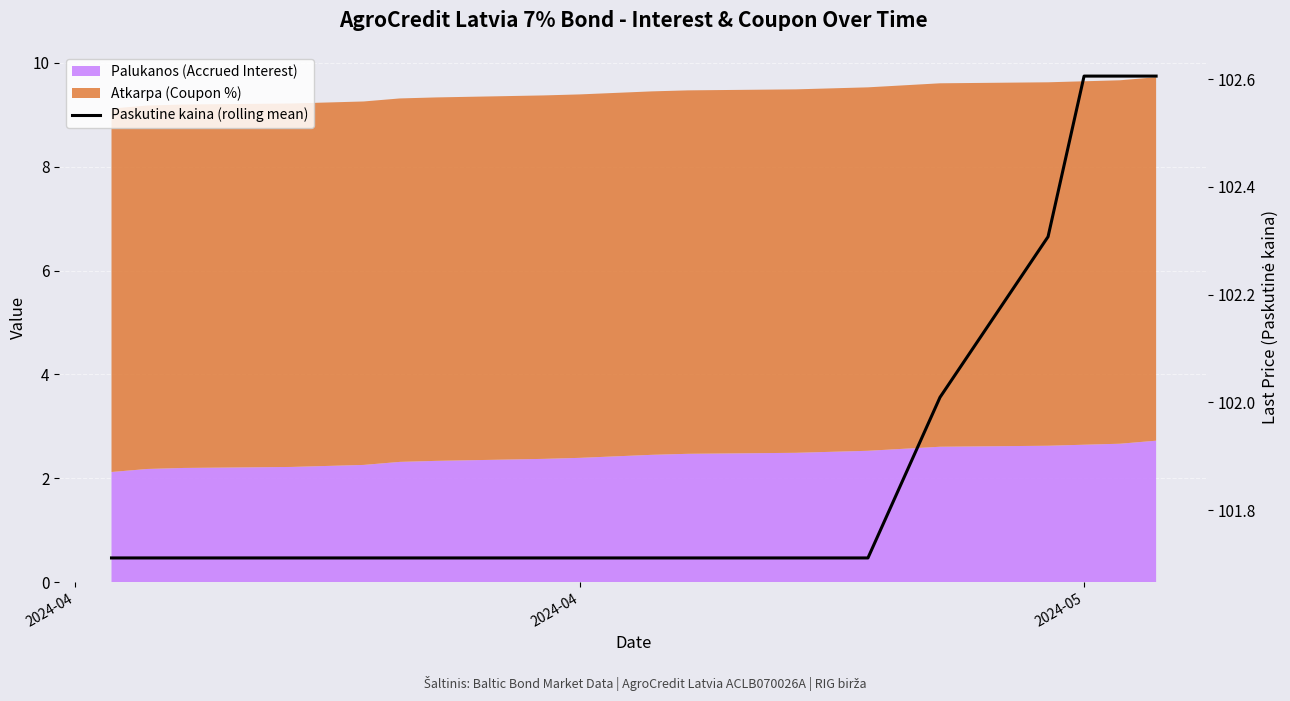

The chart shows a value of 63.8 at 14. True or false?

False